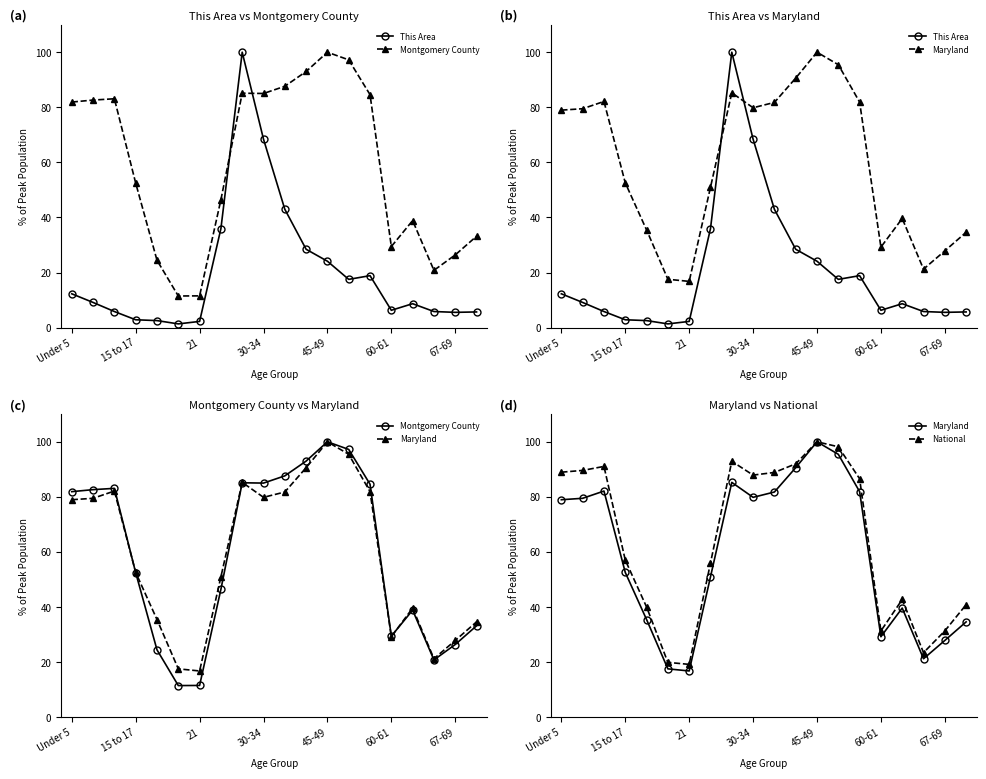

How many categories are shown in the chart?

20